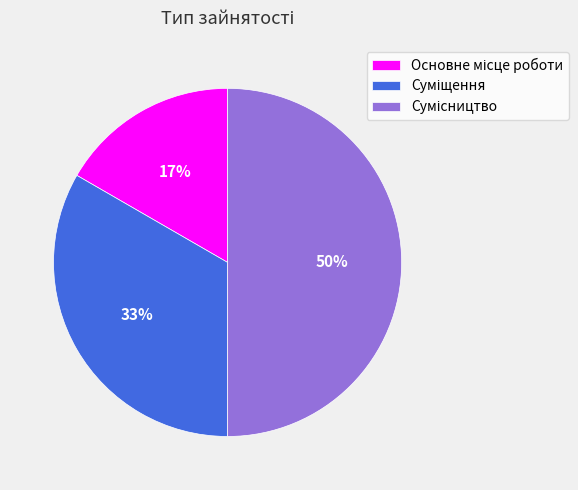

How many segments does this pie chart have?

3